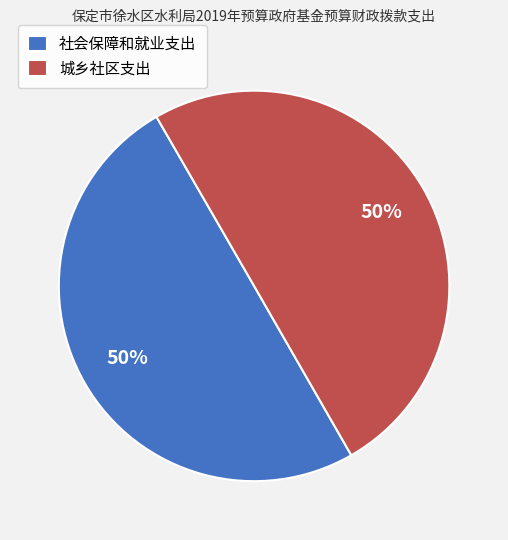

Do 城乡社区支出 and 社会保障和就业支出 together represent more than half of the pie?

Yes